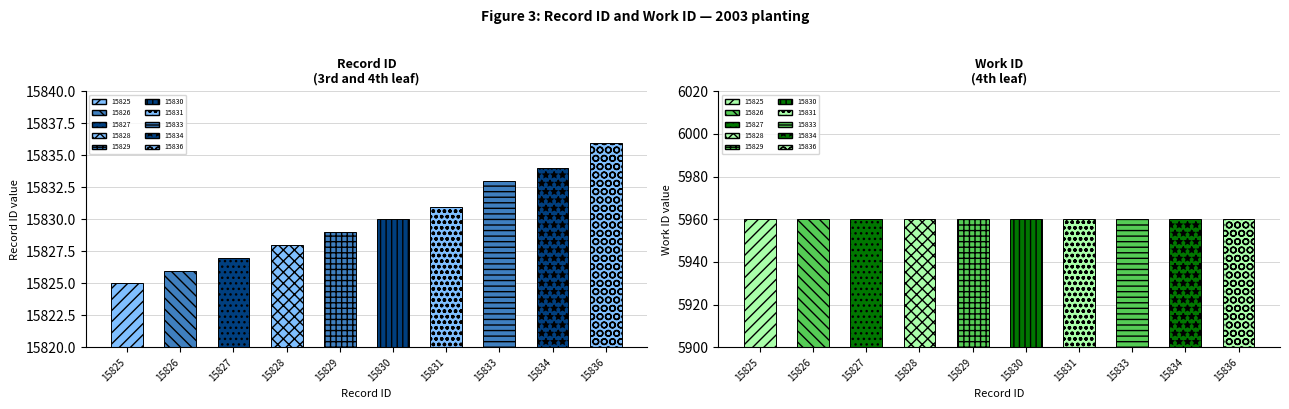

How many bars are there in total?

20